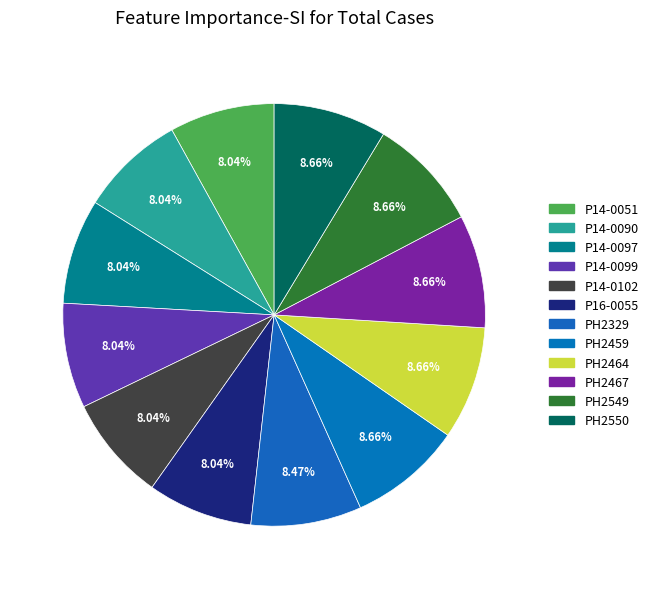

How many slices are in this pie chart?

12